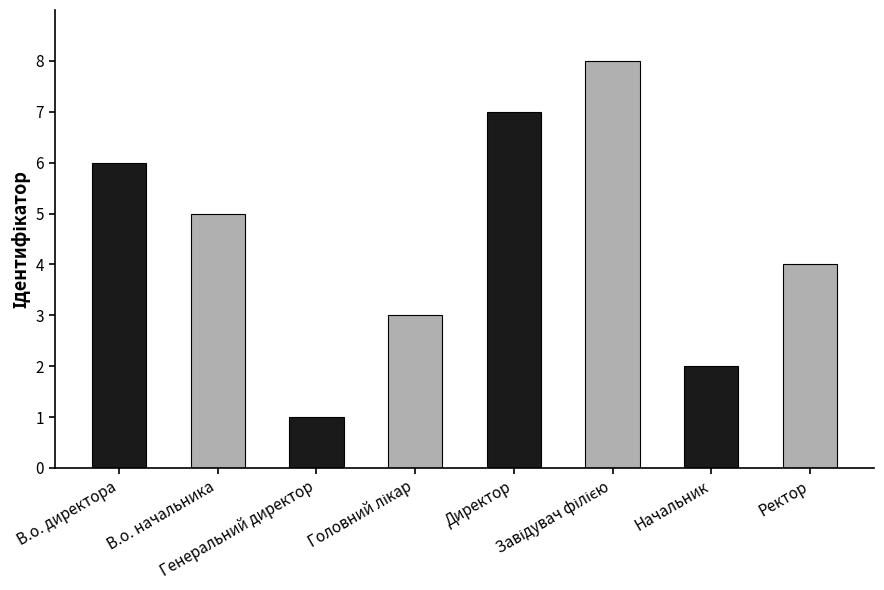

What is the smallest value displayed?

1